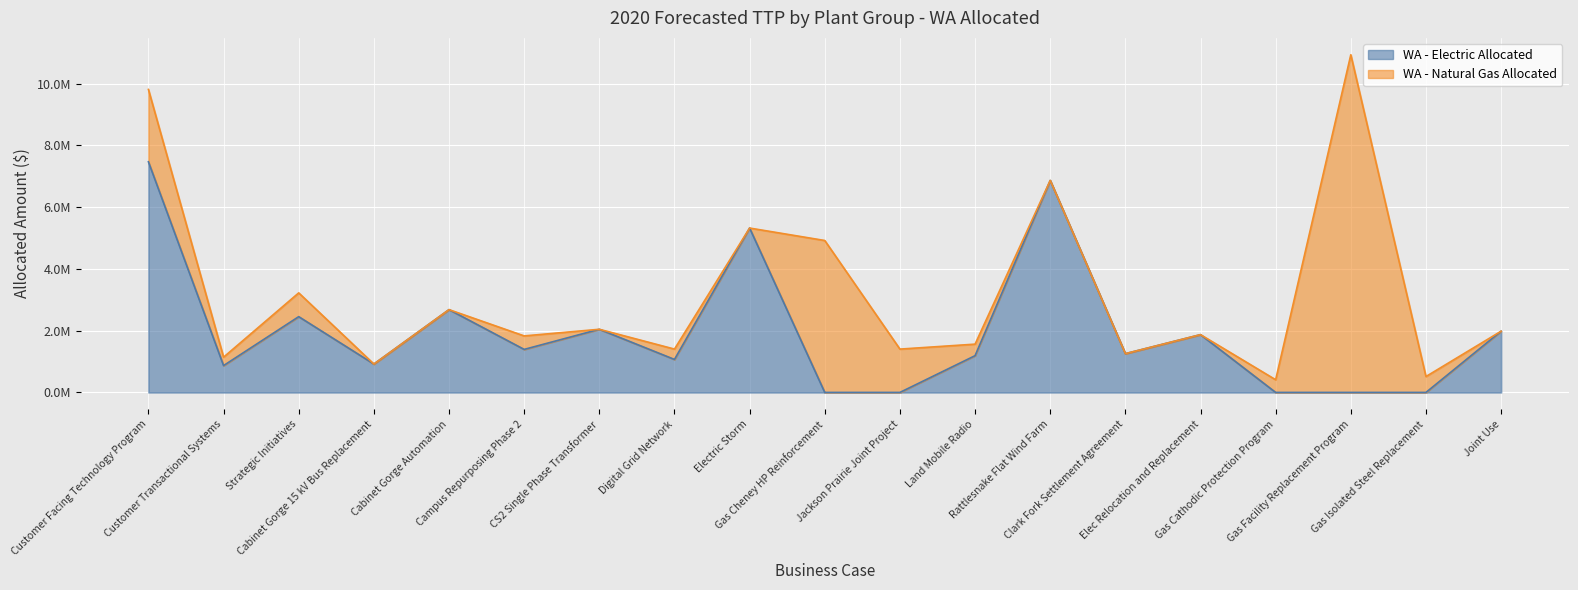

Reading left to right, extract all data points from this chart.

7465488.8	868638.0	2452724.3	918960.0	2680290.6	1392412.5	2044032.2	1067791.5	5321024.5	0.0	0.0	1189543.6	6862211.7	1255061.1	1870570.5	0.0	0.0	0.0	1982462.0